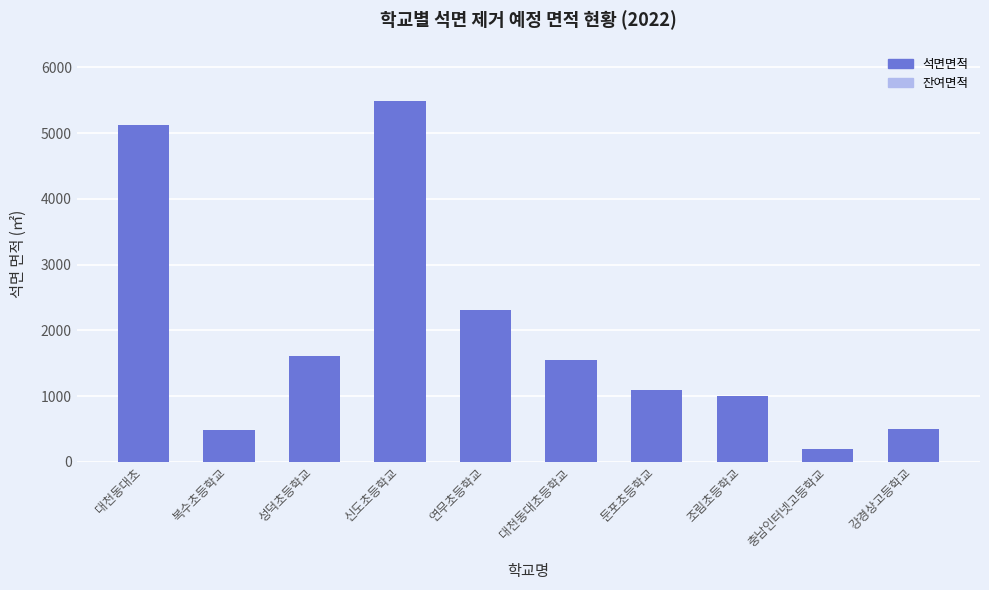

How many data points does each series have?

10